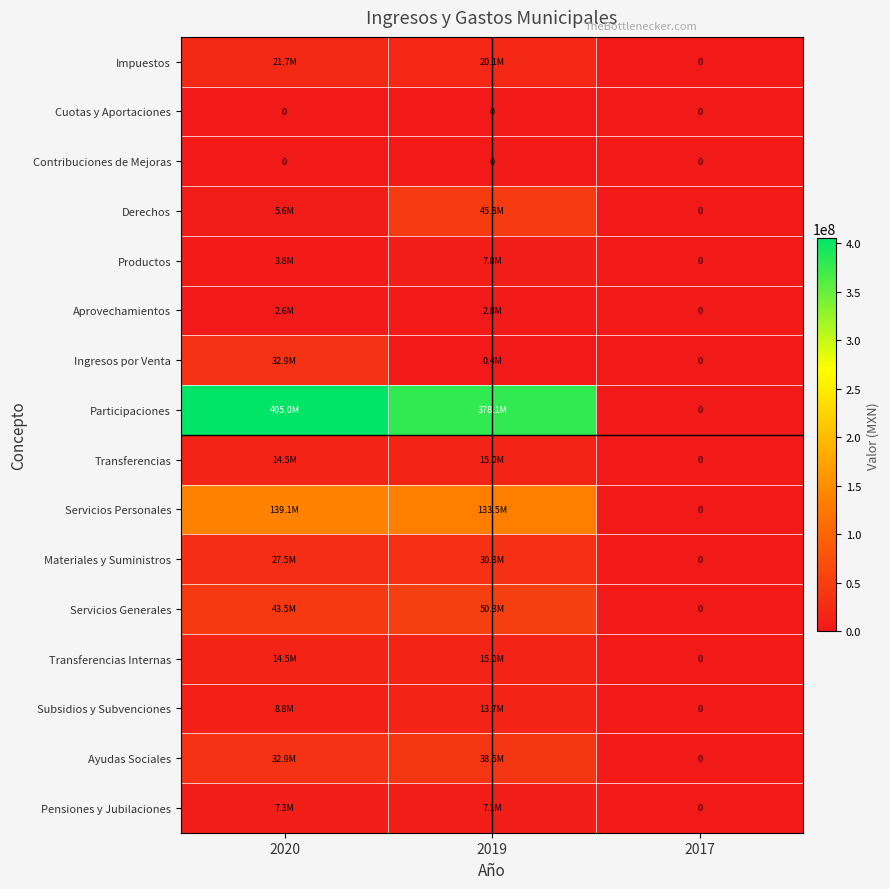

True or false: Derechos has a value of -30190763.1 at 2017.

False